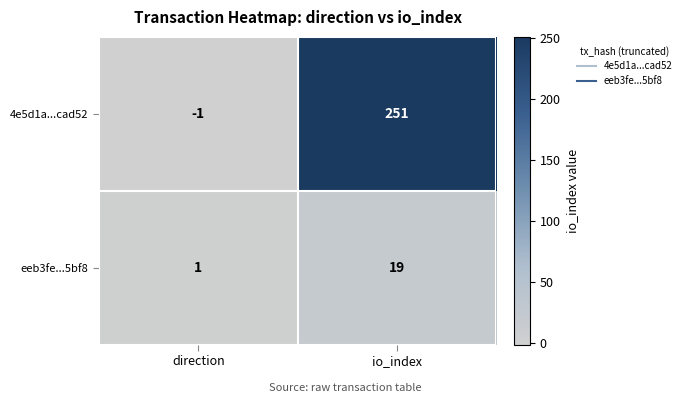

What is the total value across all series at io_index?

270